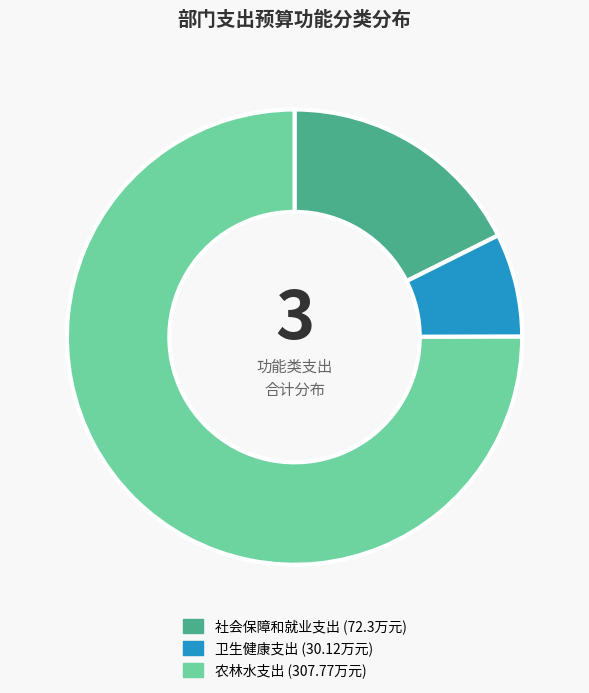

Rank the categories by value from highest to lowest.

农林水支出, 社会保障和就业支出, 卫生健康支出